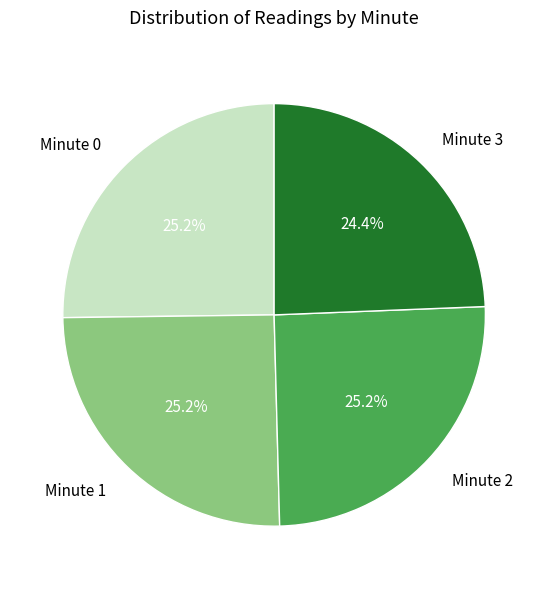

To the nearest percent, what portion does Minute 1 represent?

25%